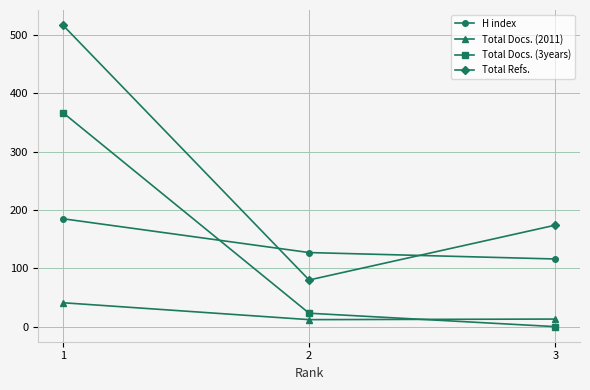

Is this an area chart (filled region under the line)?

No